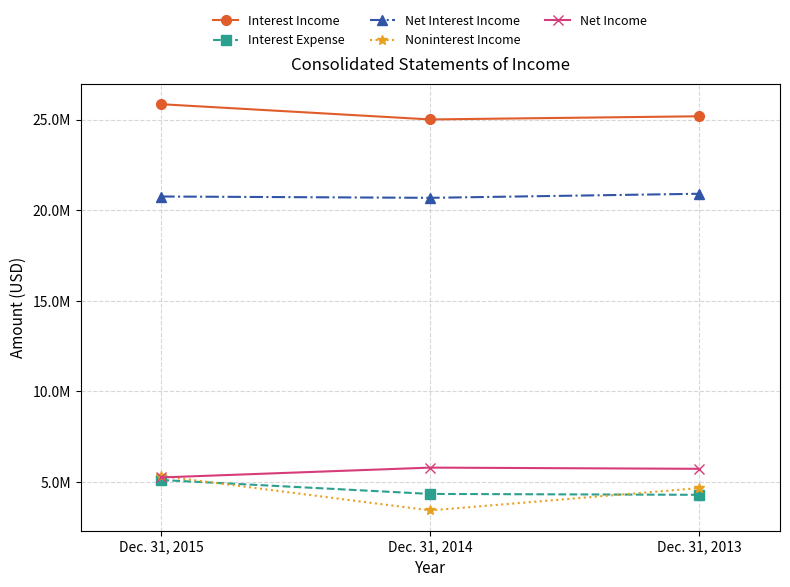

What are all the series names shown in the legend?

Interest Income, Interest Expense, Net Interest Income, Noninterest Income, Net Income